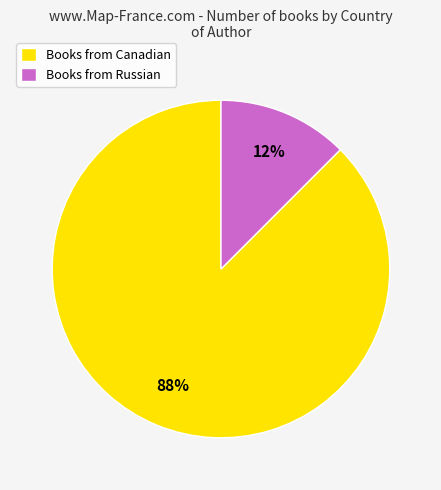

The Books from Canadian slice represents 88% of the pie. True or false?

True